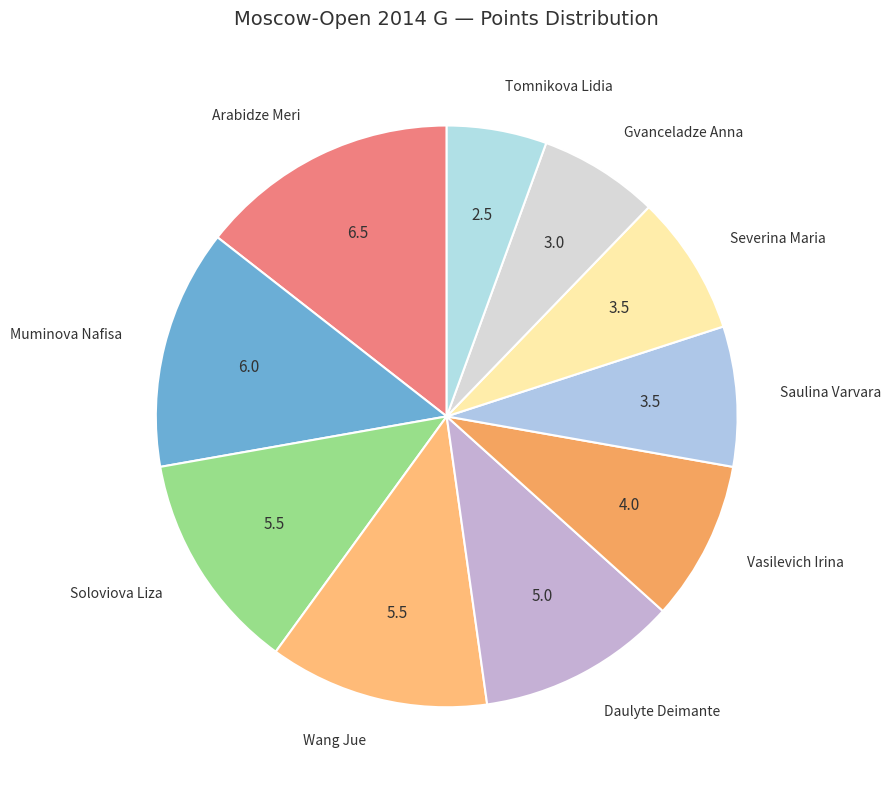

How many segments does this pie chart have?

10